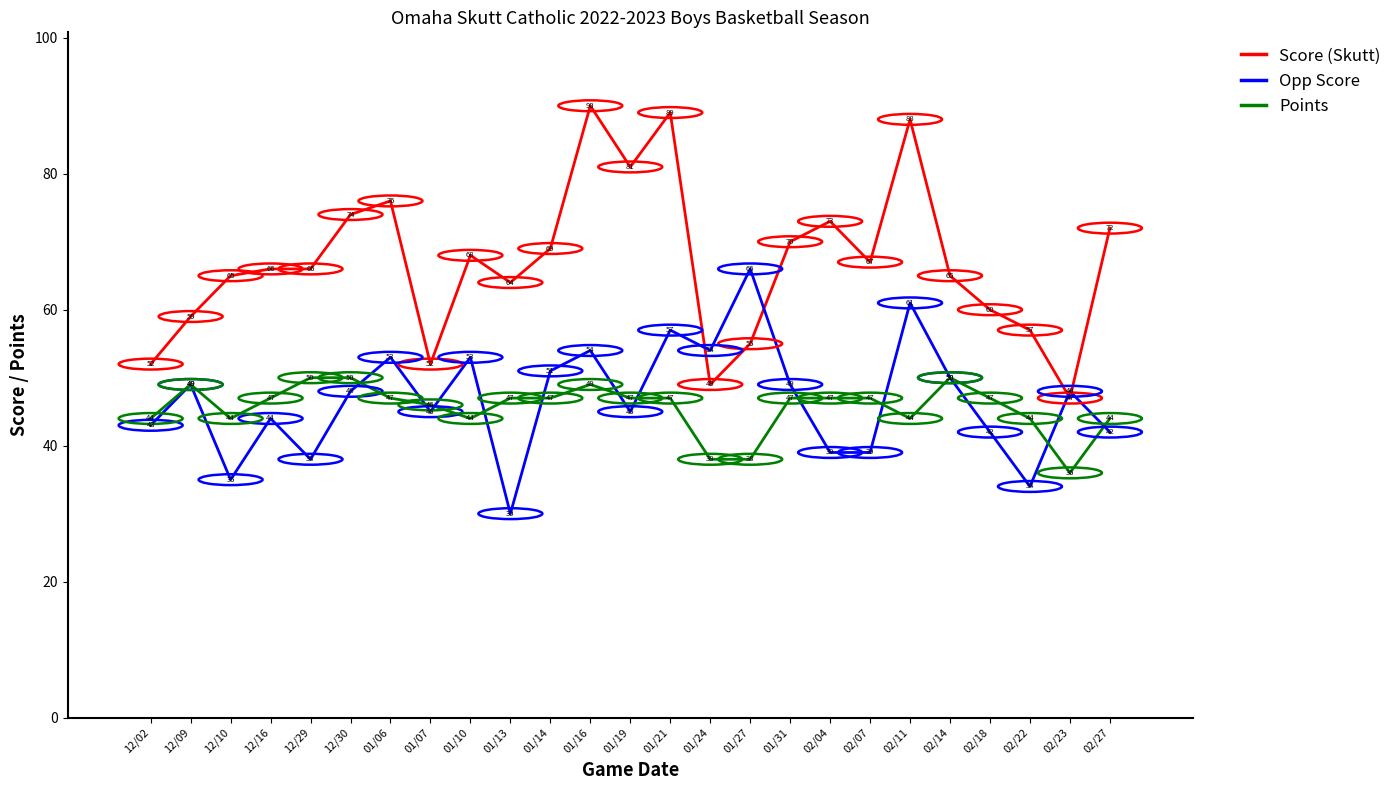

At which label does Opp Score reach its minimum?

01/13